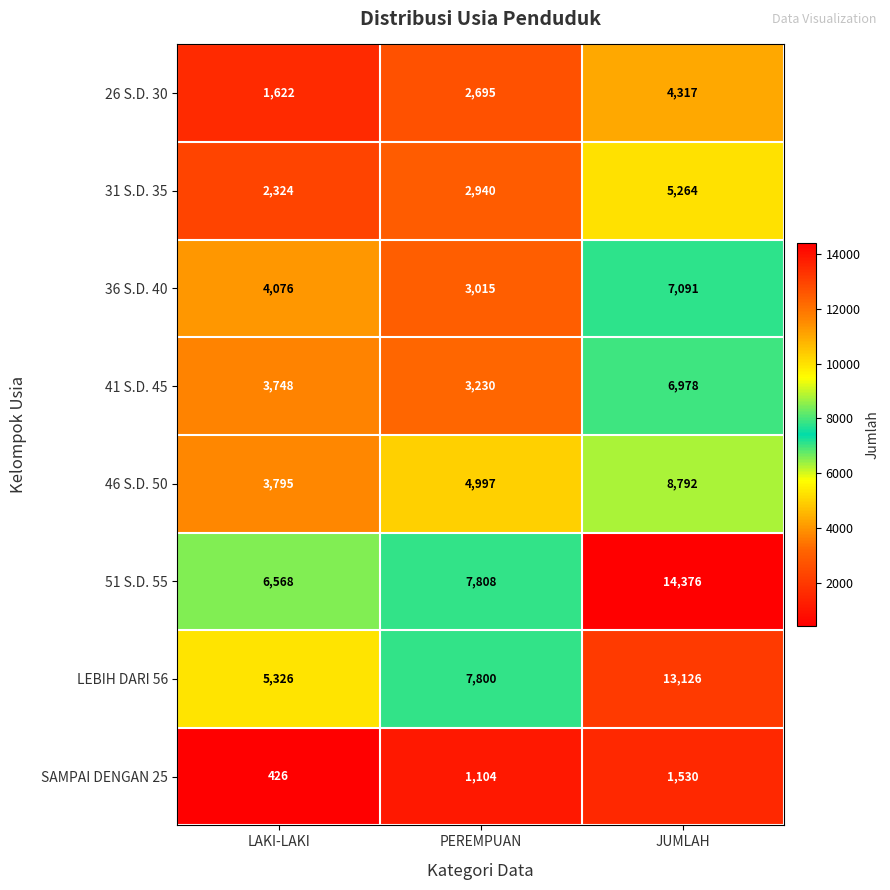

Which series changed the most between LAKI-LAKI and PEREMPUAN?

LEBIH DARI 56